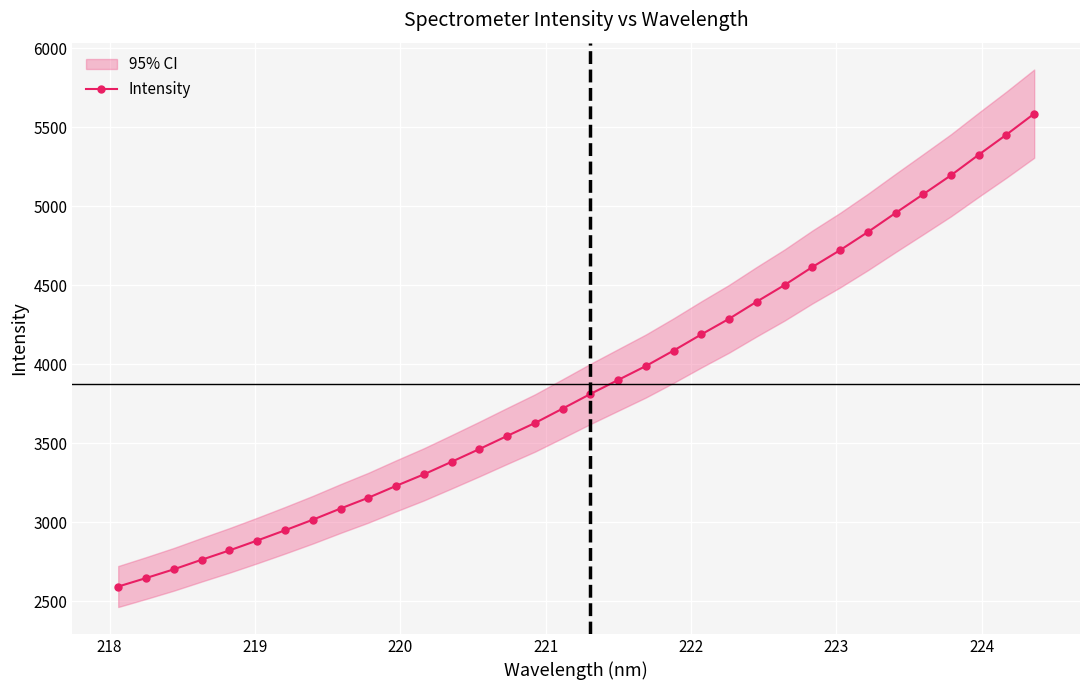

What is the minimum value for Intensity?

2592.4